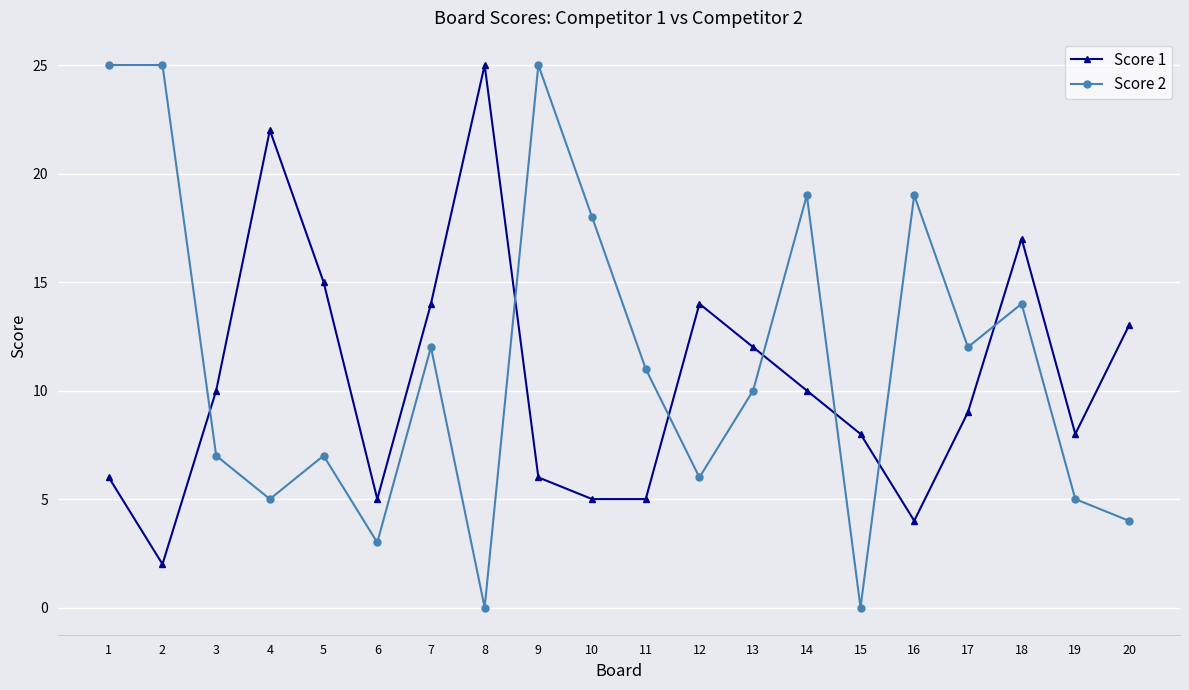

At 13, list the series in order from smallest to largest.

Score 2, Score 1